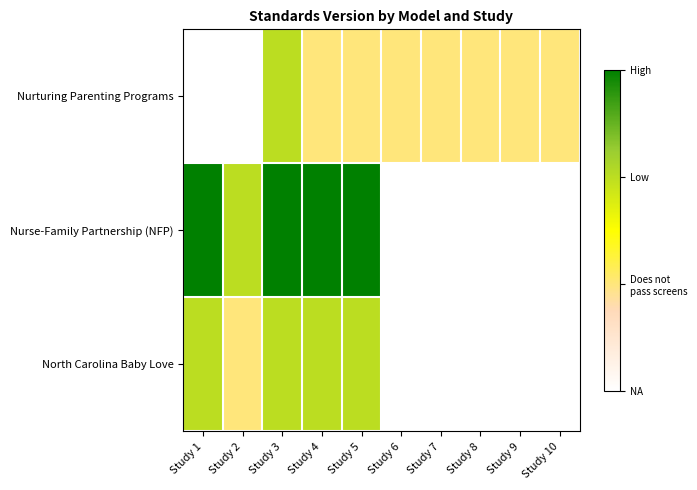

At how many categories does at least one series exceed 2?

5